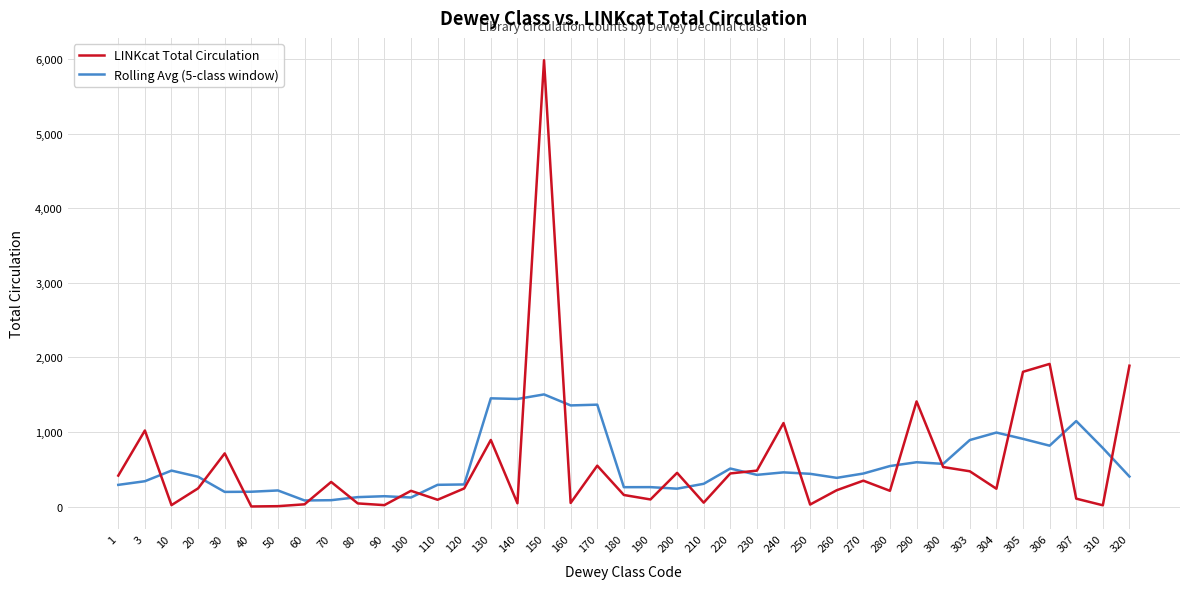

The value of LINKcat Total Circulation at 180 is 155.0. True or false?

True